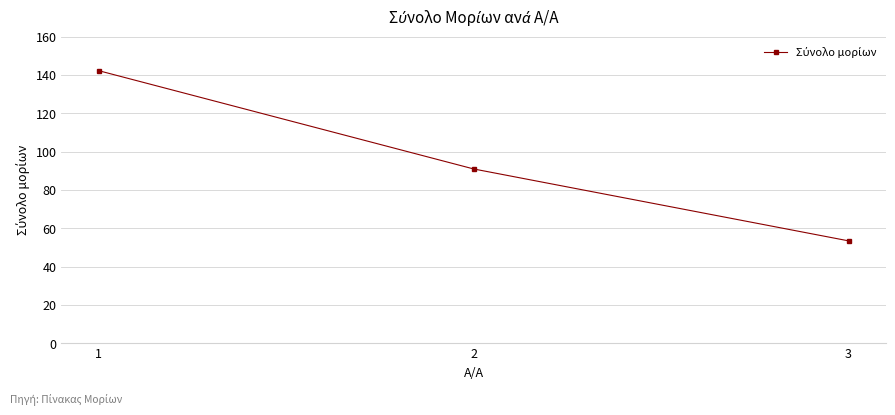

Count the number of categories in the chart.

3